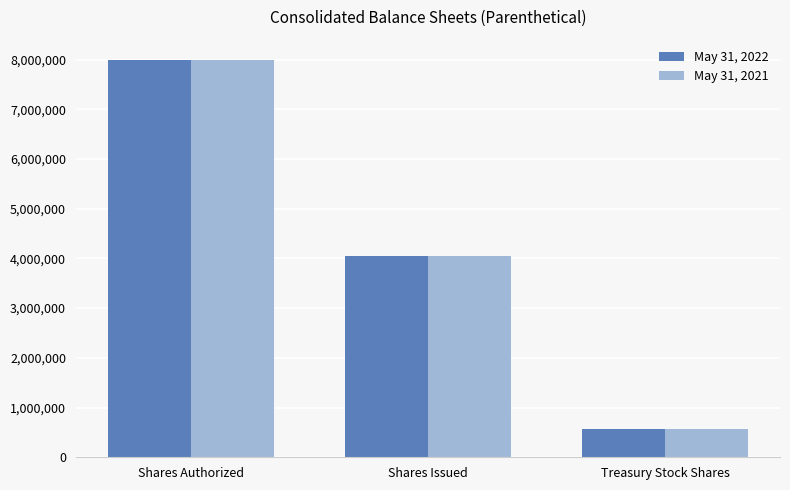

Reading left to right, transcribe all the data shown in this chart.

May 31, 2022: Shares Authorized=8000000	Shares Issued=4056771	Treasury Stock Shares=558834
May 31, 2021: Shares Authorized=8000000	Shares Issued=4055275	Treasury Stock Shares=558834